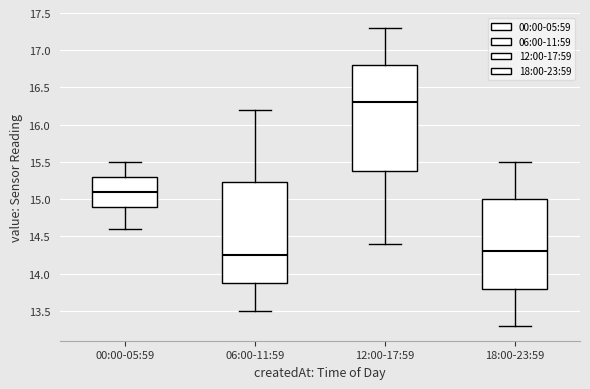

Reading left to right, read every box against the y-axis: the position of its median line, the range the box covers, and the ends of its whiskers. The values are not printed on the chart, so give them approximately, as read against the axis.

00:00-05:59: median 15.10, box 14.90 to 15.30, whiskers 14.60 to 15.50
06:00-11:59: median 14.25, box 13.90 to 15.25, whiskers 13.50 to 16.20
12:00-17:59: median 16.30, box 15.40 to 16.80, whiskers 14.40 to 17.30
18:00-23:59: median 14.30, box 13.80 to 15.00, whiskers 13.30 to 15.50